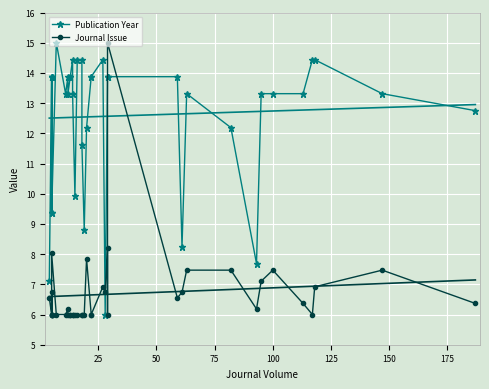

Which series has the largest range (max minus min)?

Publication Year